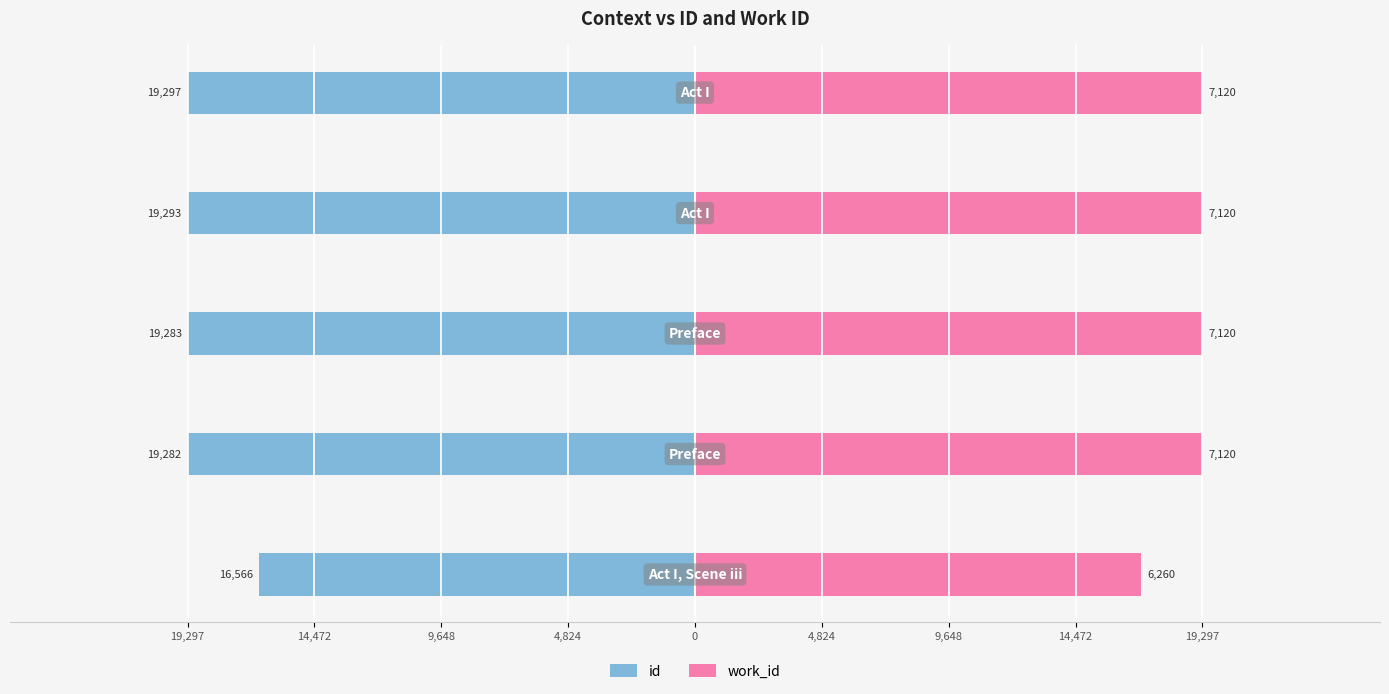

The value of id at 0 is -54.6. True or false?

False